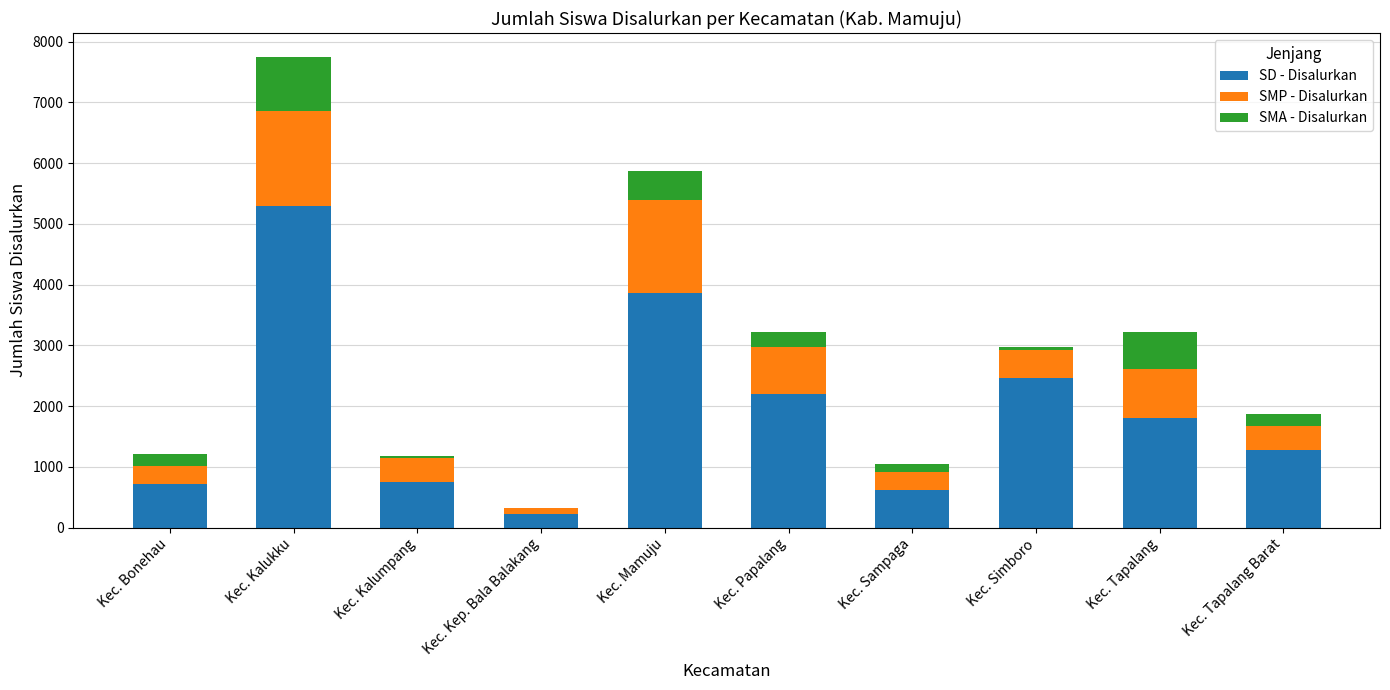

What is the highest value of the SD - Disalurkan series?

5300